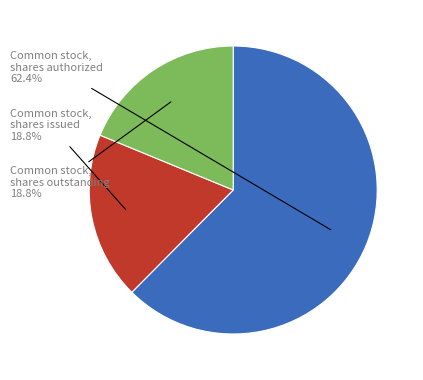

To the nearest percent, what percentage of the pie is Common stock, shares authorized?

62%